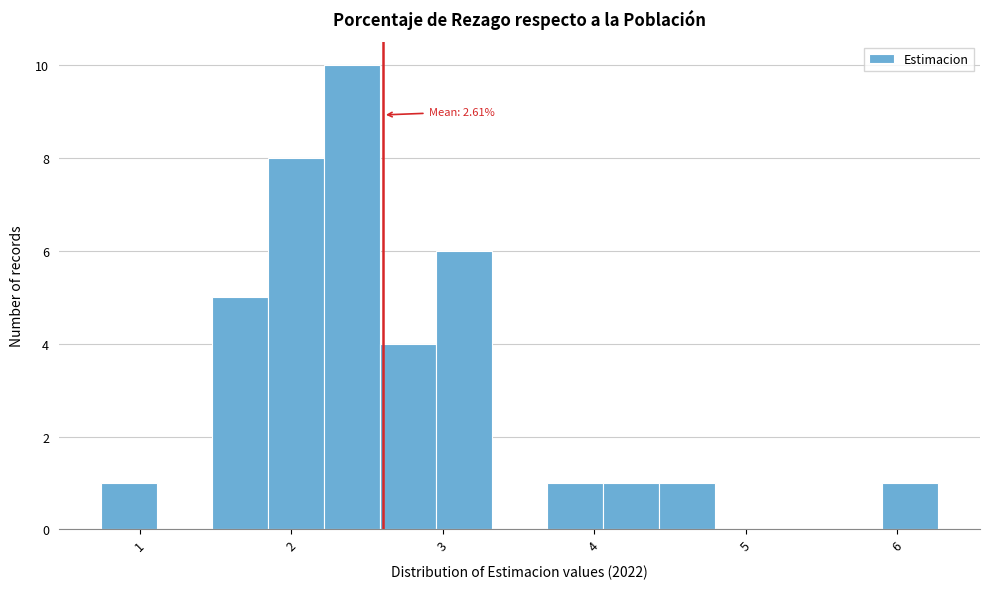

Around what value on the x-axis is the tallest bar? Give the approximate position of its centre, as read against the axis.

2.4